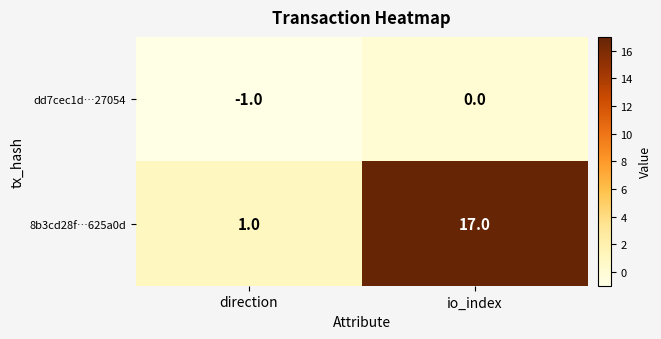

Count the number of categories in the chart.

2